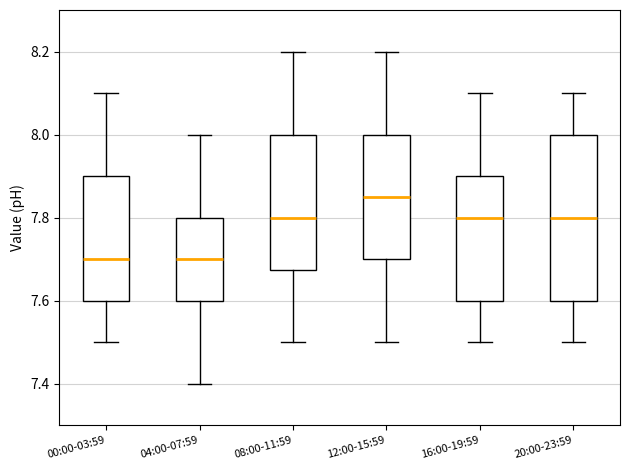

Where is the lower edge of the box for 00:00-03:59 on the y-axis? The values are not printed on the chart, so give them approximately, as read against the axis.

7.60